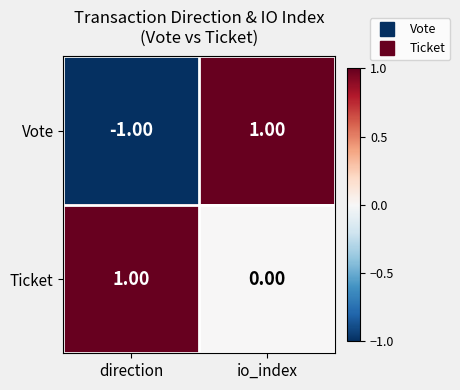

What is the greatest value displayed?

1